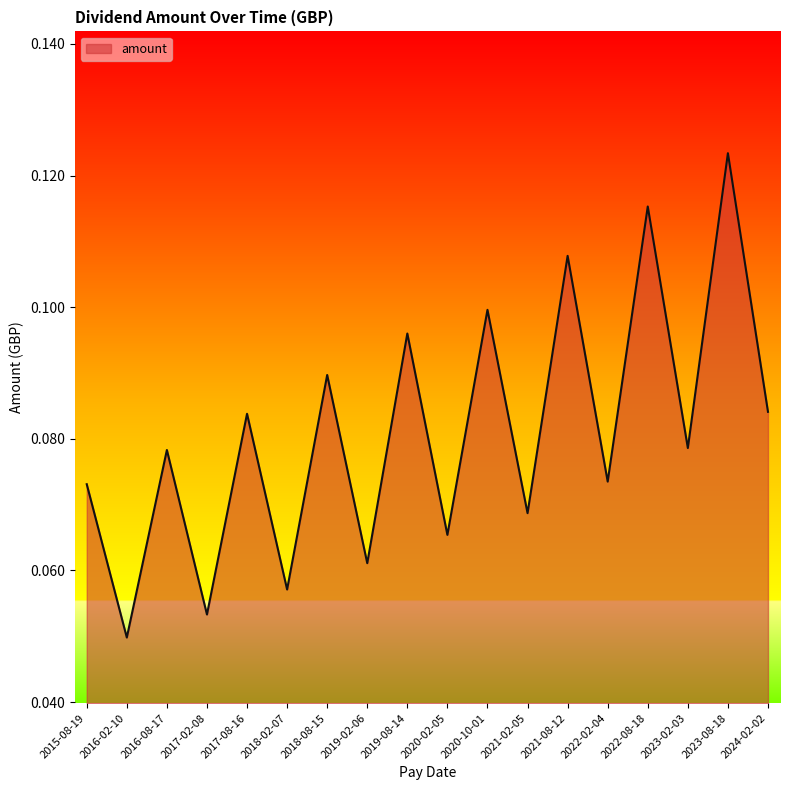

What position from the left is 2019-08-14?

9